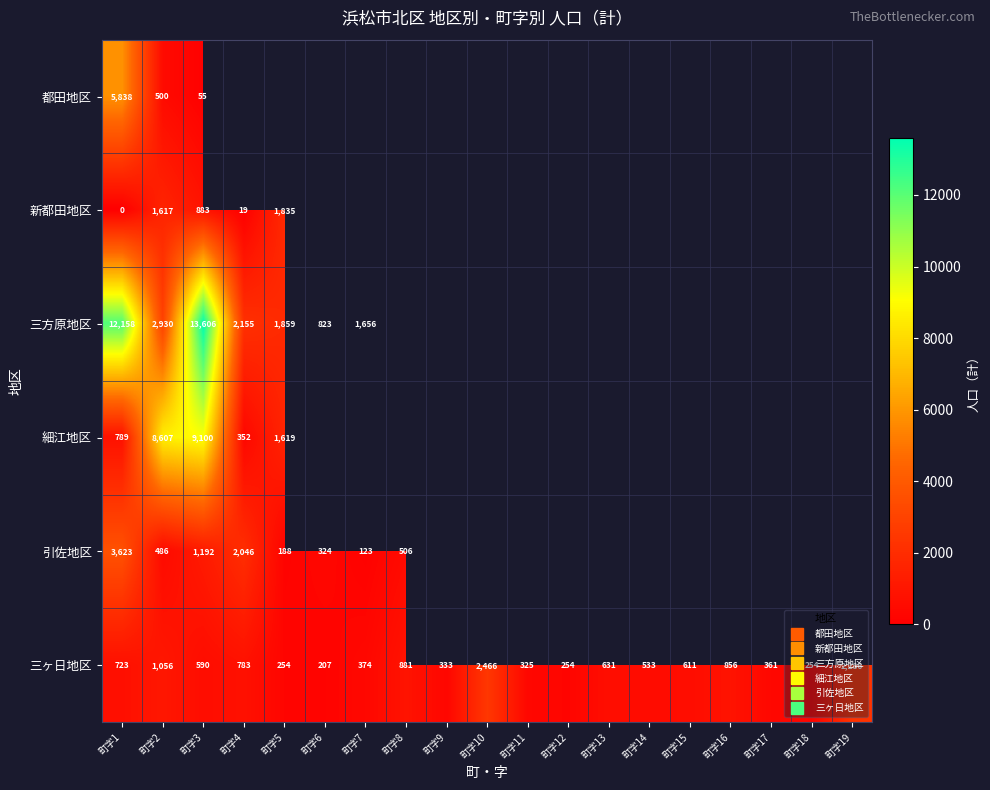

At which category is the sum across all series the highest?

町字3